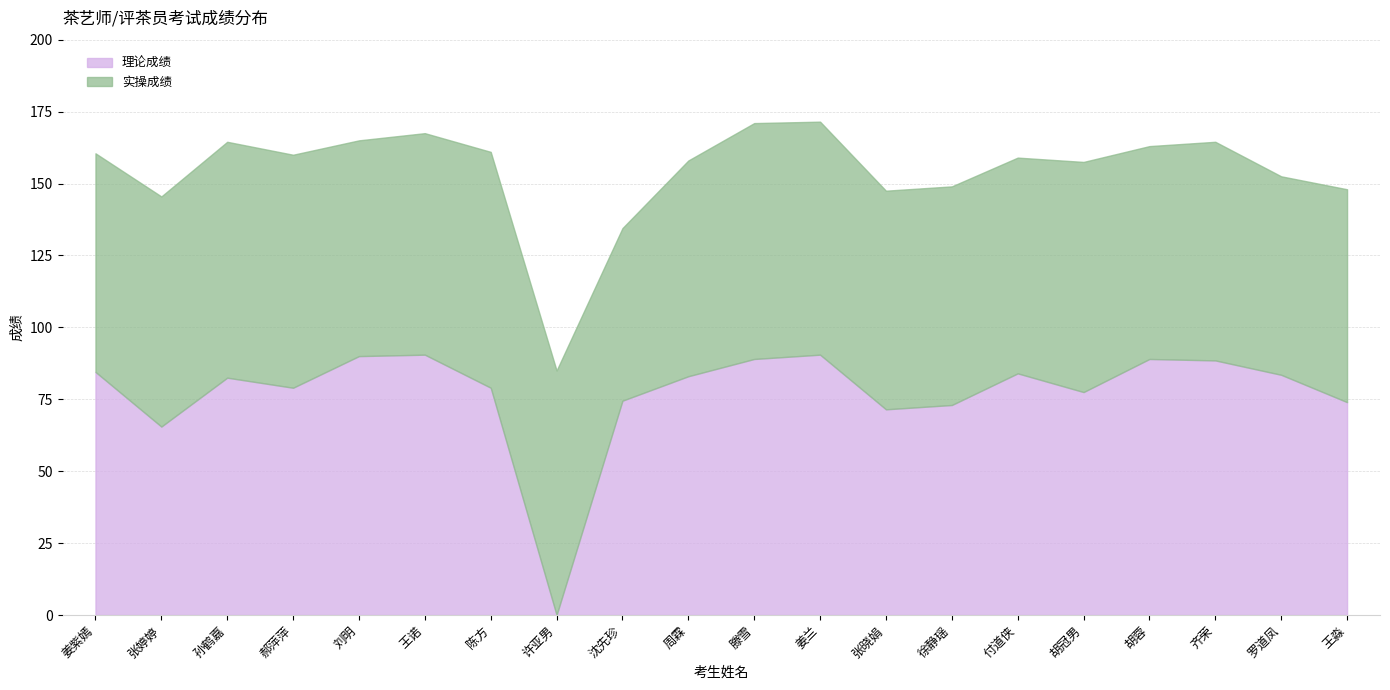

In 理论成绩, how many points are higher than both neighbors (excluding endpoints)?

5